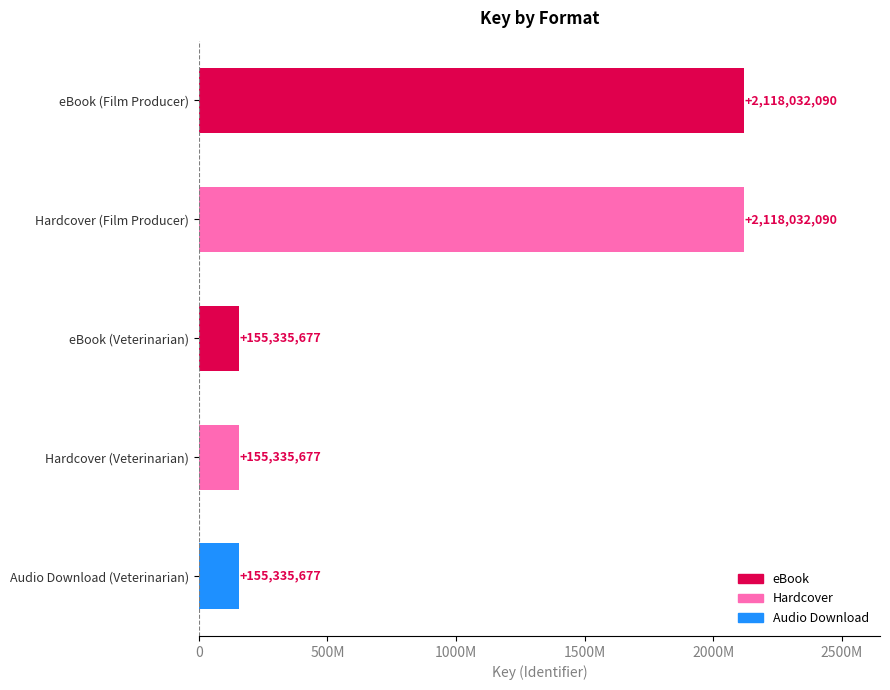

The value at Hardcover (Veterinarian) is 263218956. True or false?

False